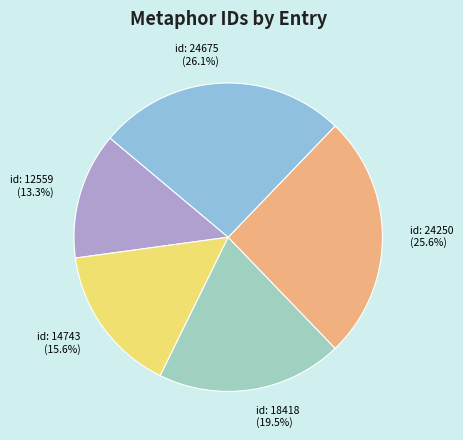

The id: 24675 slice represents 39% of the pie. True or false?

False